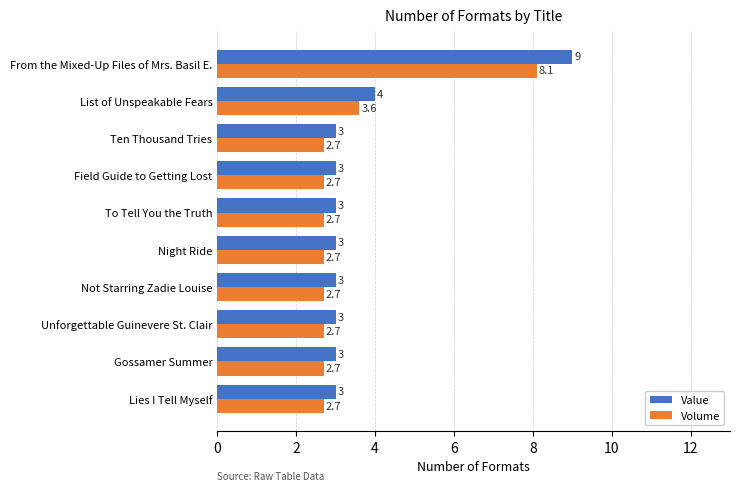

Which series changed the most between List of Unspeakable Fears and From the Mixed-Up Files of Mrs. Basil E.?

Value